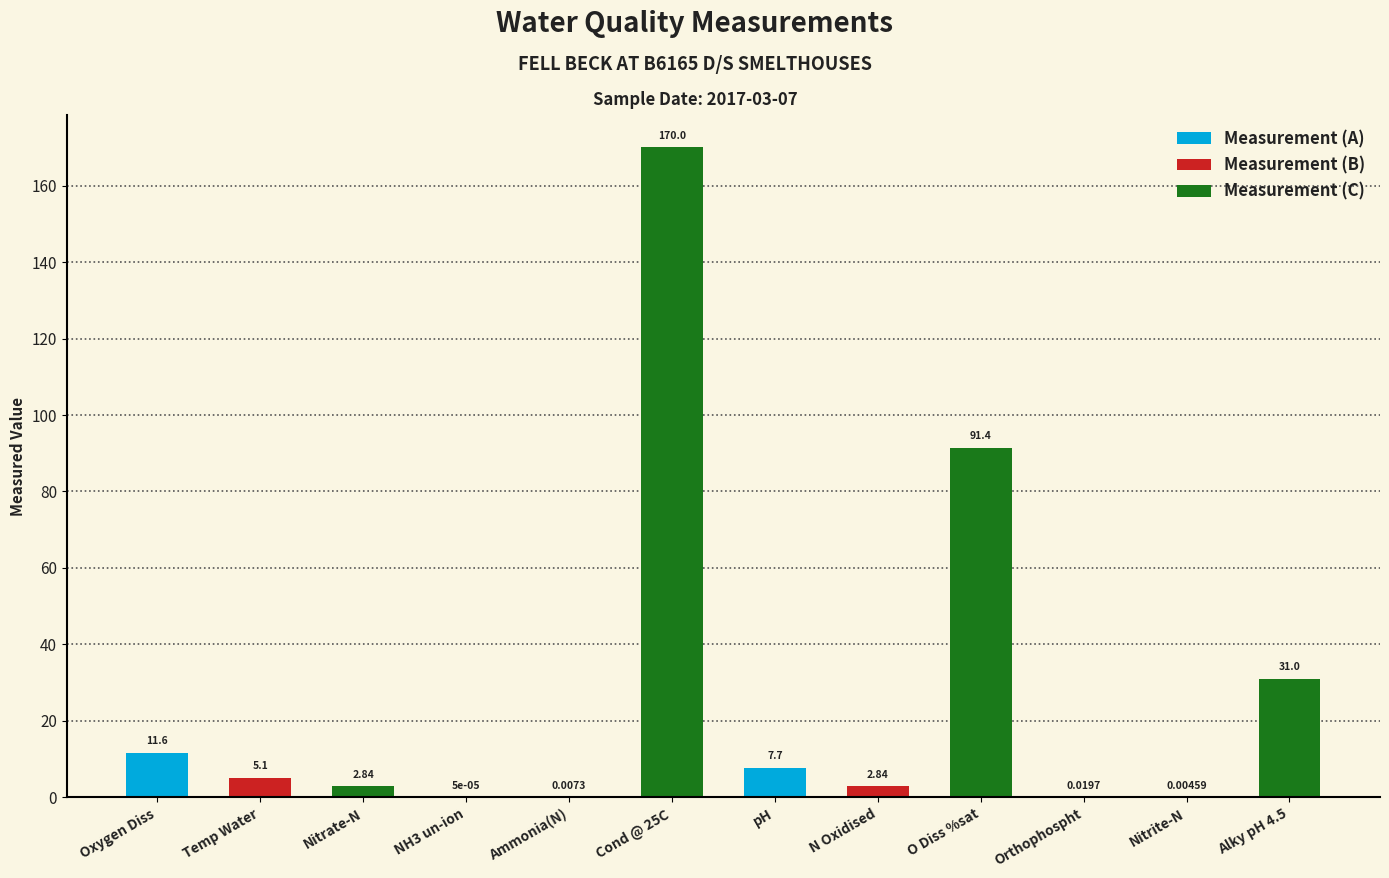

At which label is Measurement (C) closest to 86?

N Oxidised